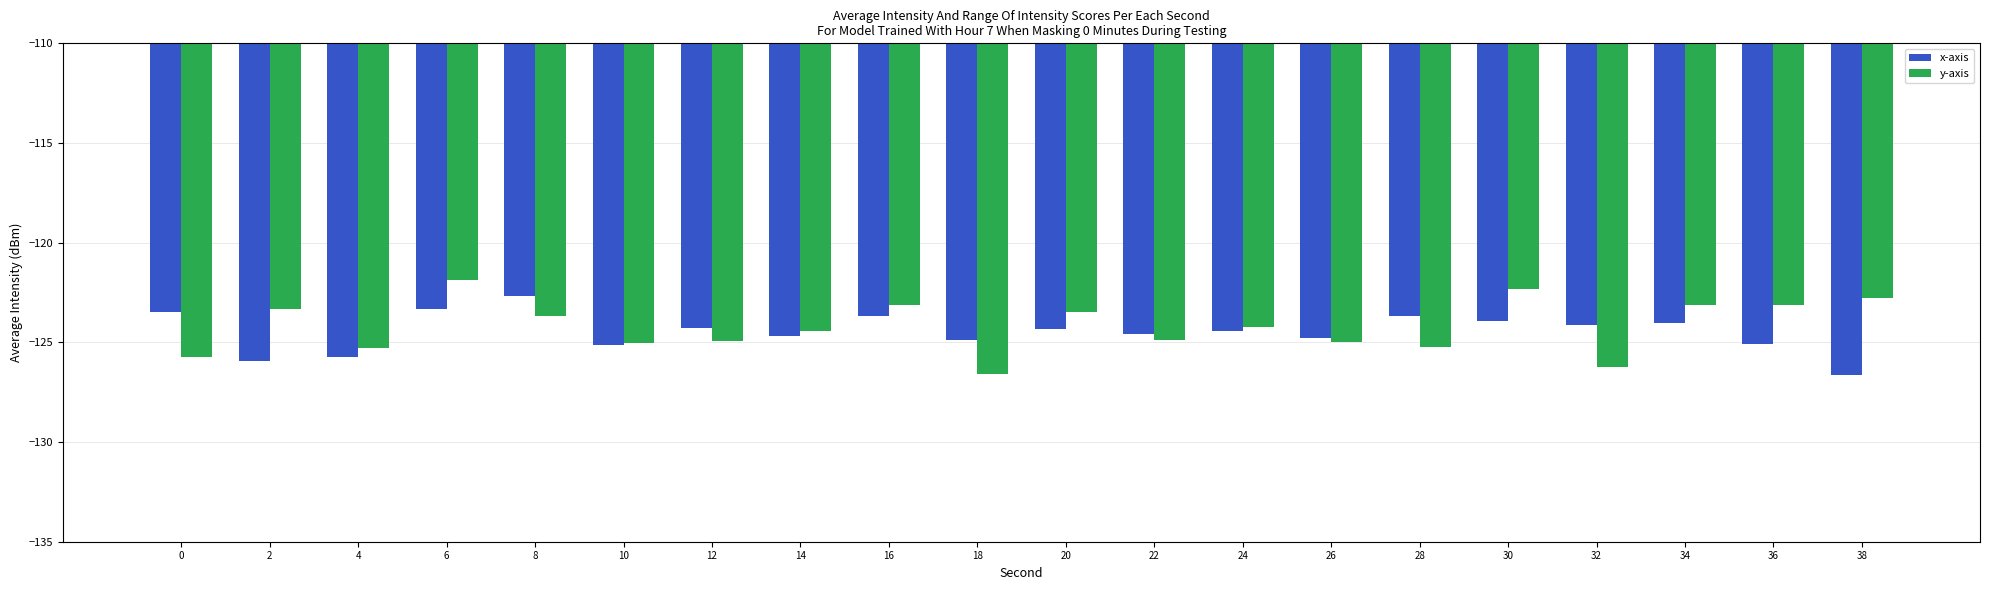

What is the difference between the maximum and minimum values in the x-axis series?

4.0